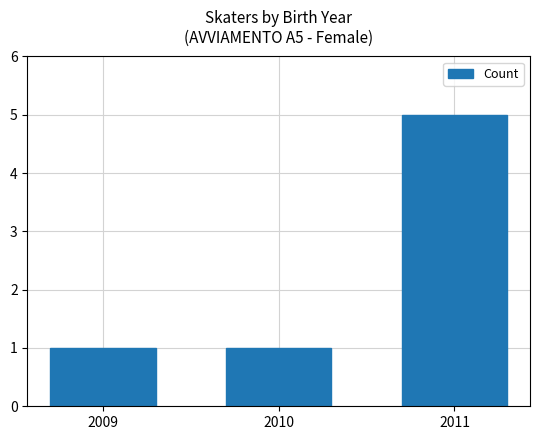

What is the value of the 2nd bar from the left?

1